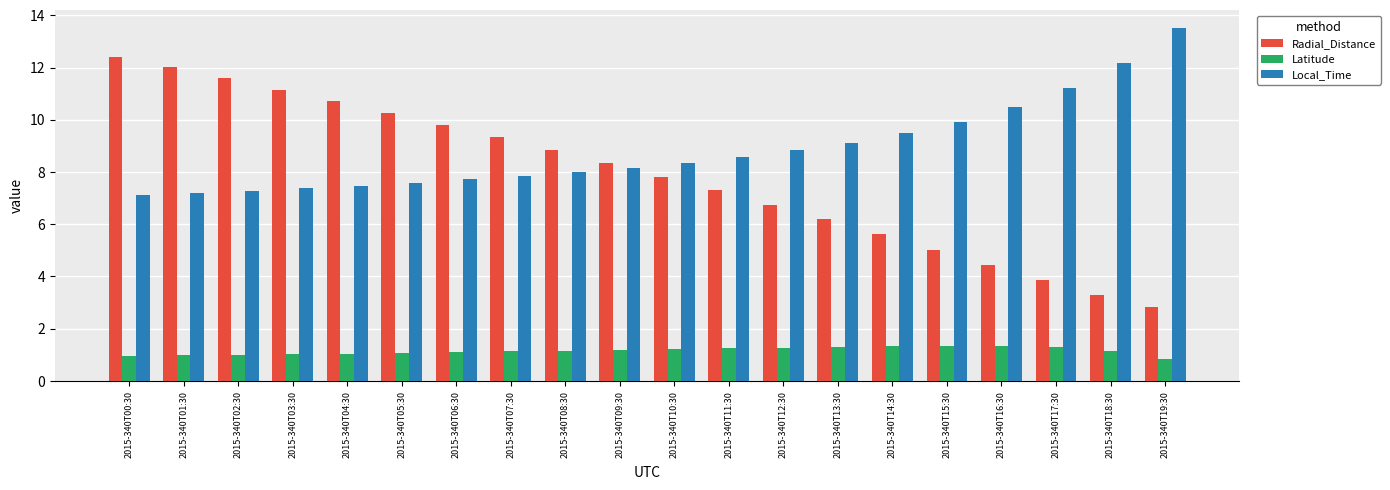

The value of Radial_Distance at 2015-340T04:30 is 16.3. True or false?

False